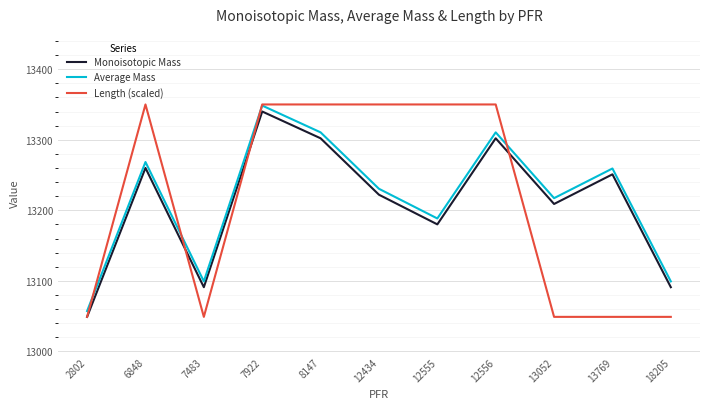

How many intersections are there between Length (scaled) and Average Mass?

4